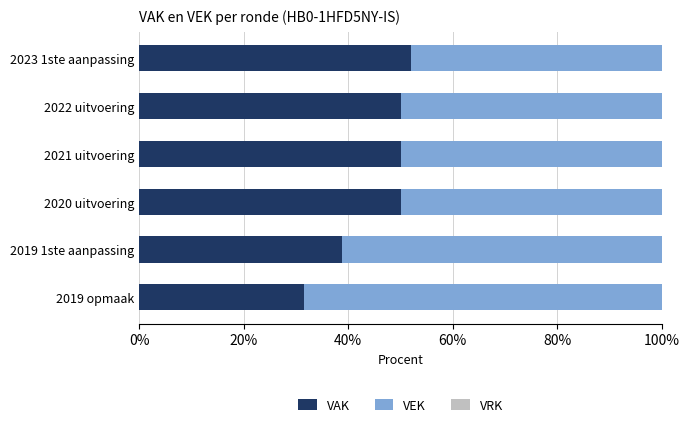

What is the difference between the second highest and minimum values in the VAK series?

18.6